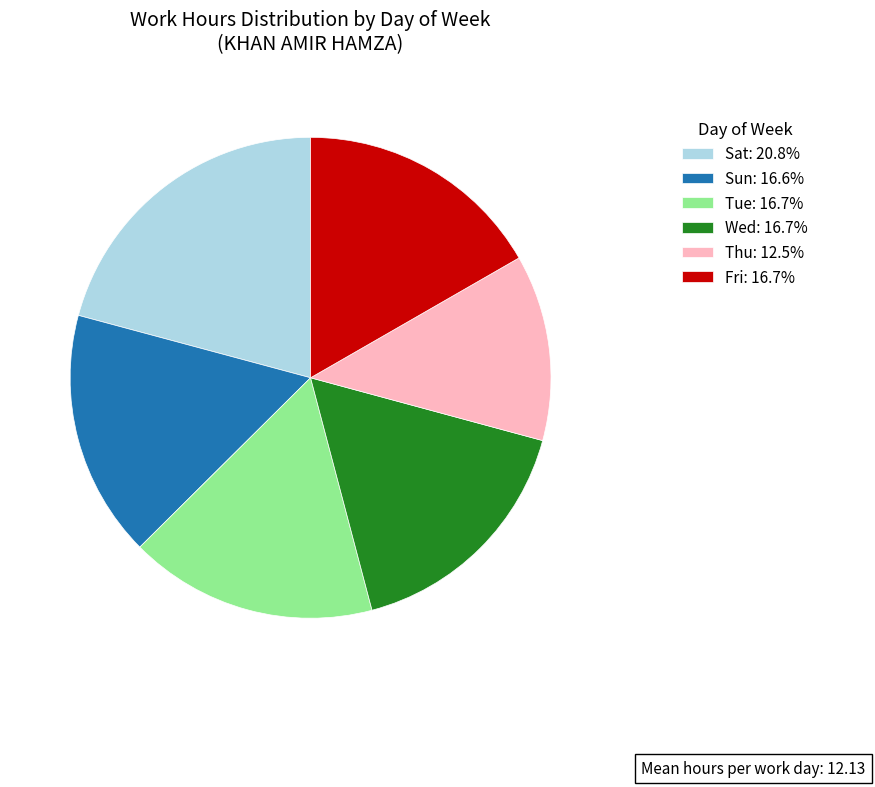

Combined, do Sun: 16.6% and Tue: 16.7% account for over 50%?

No